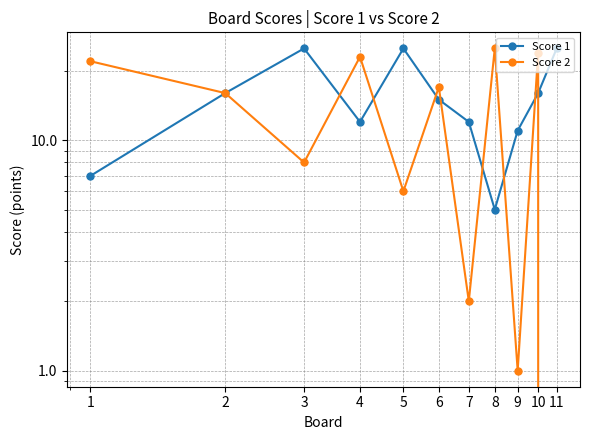

True or false: Score 1 and Score 2 intersect in this chart.

True